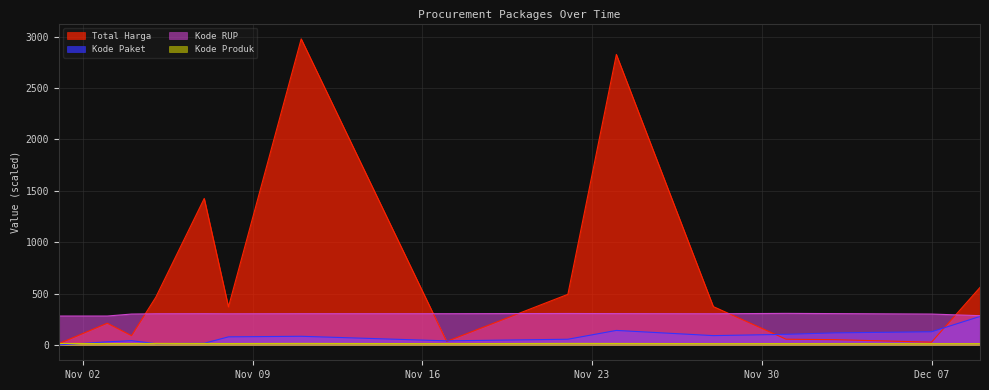

At which category does Total Harga reach its first local peak?

2021-11-03